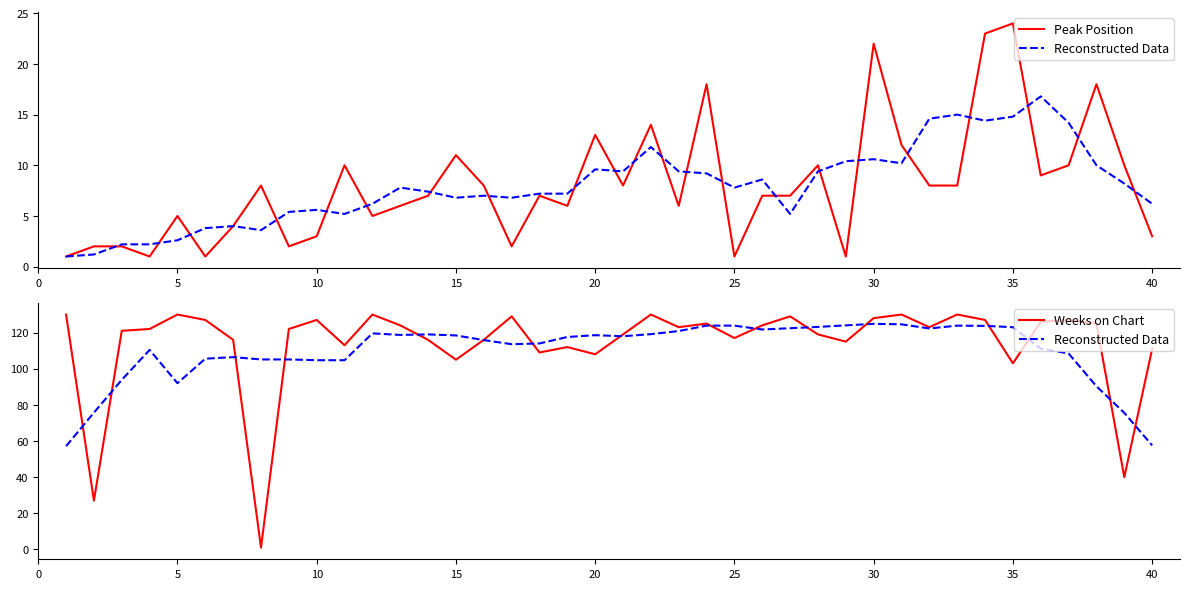

True or false: Reconstructed Data and Peak Position intersect in this chart.

False